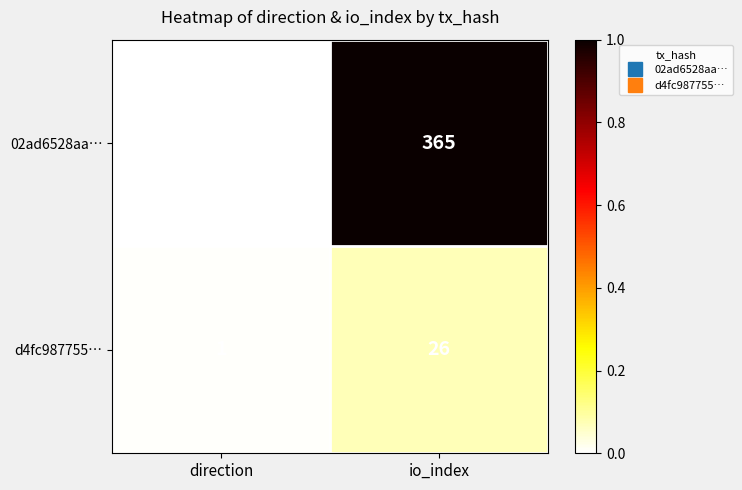

List the series in order of their peak value, highest first.

02ad6528aa…, d4fc987755…